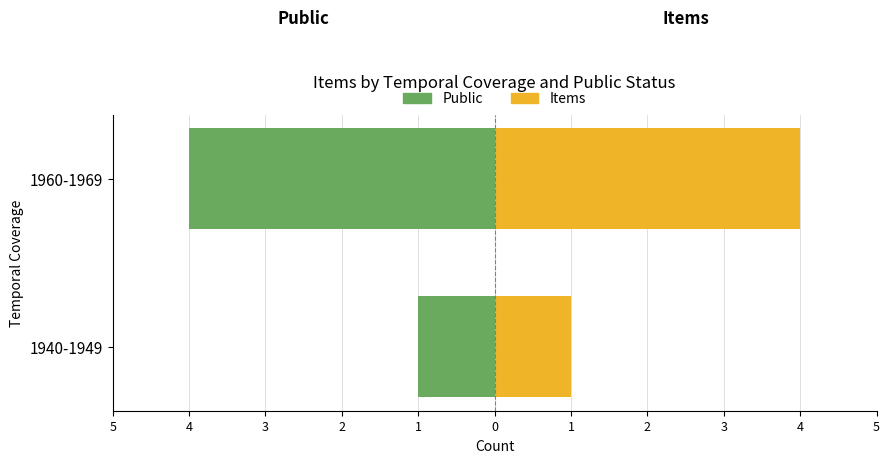

What is the difference between the maximum and minimum values in the Public series?

3